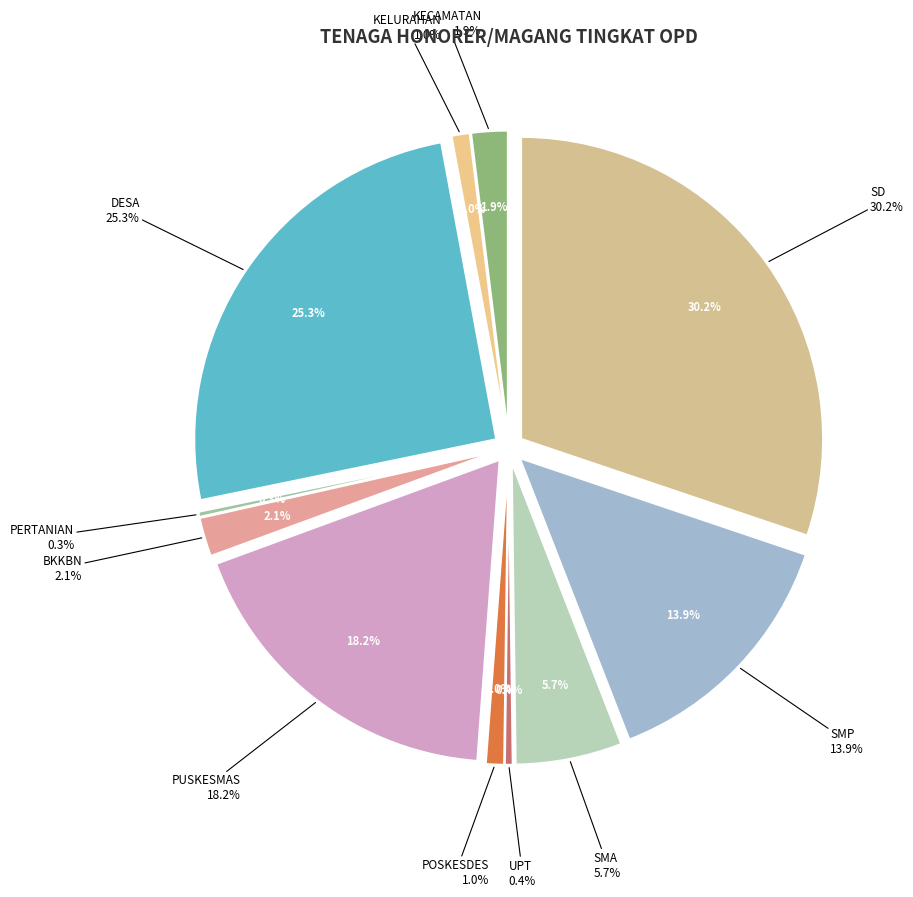

What is the change in value from KELURAHAN to DESA?

+175